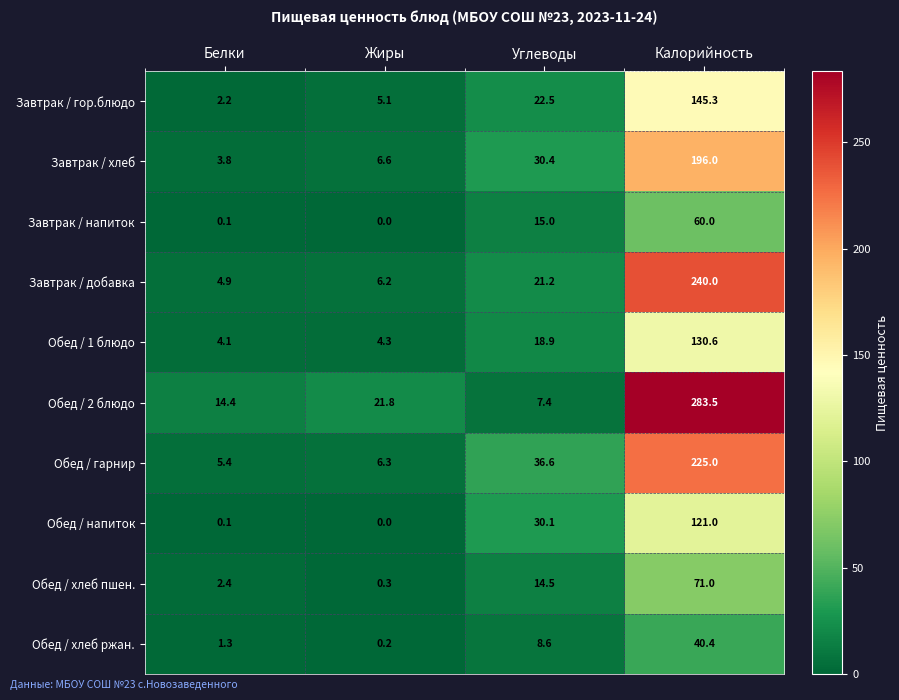

Is it true that Обед / хлеб пшен. equals 2.4 at Белки?

True